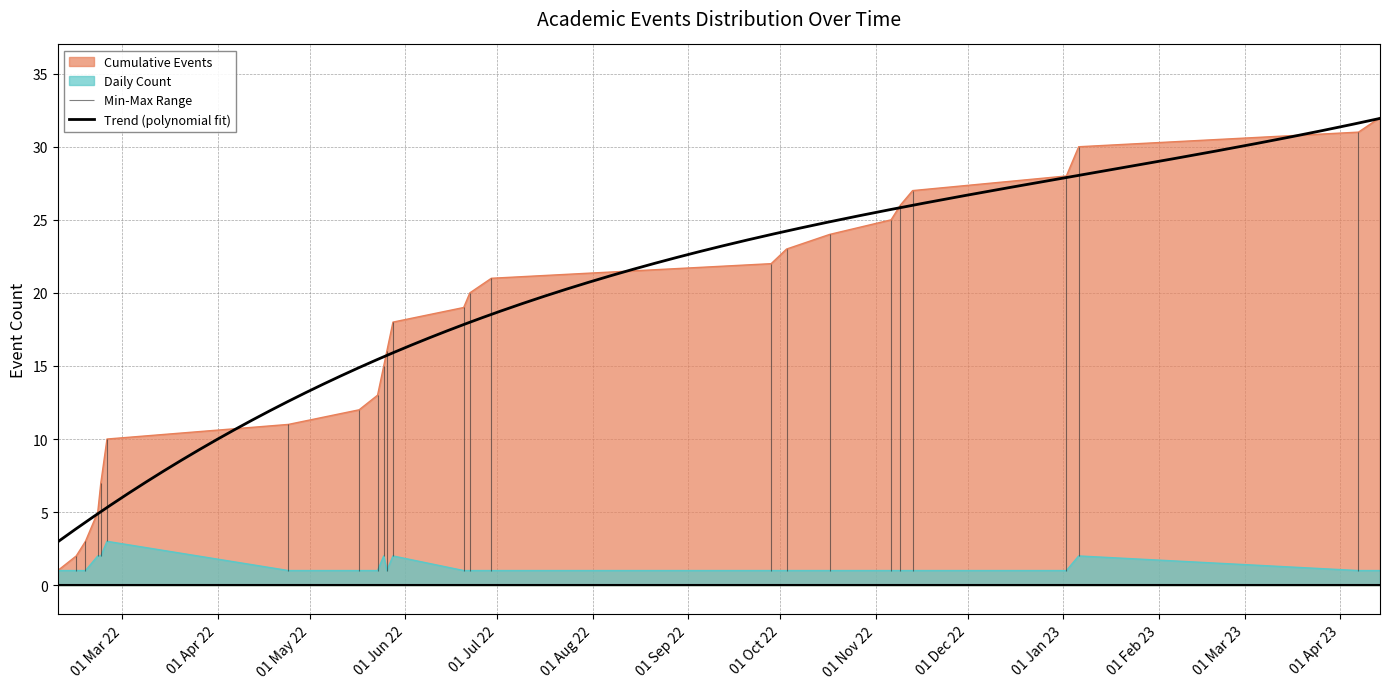

True or false: Cumulative Events has a value of 18 at 2022-02-24.

False